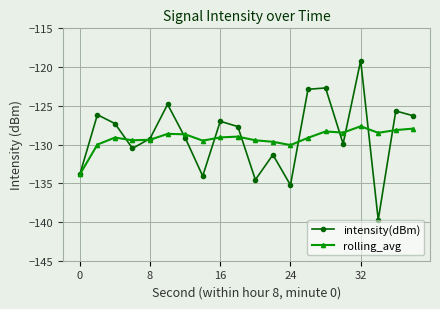

What is the value of the rolling_avg point at the 20th from the left?

-127.9